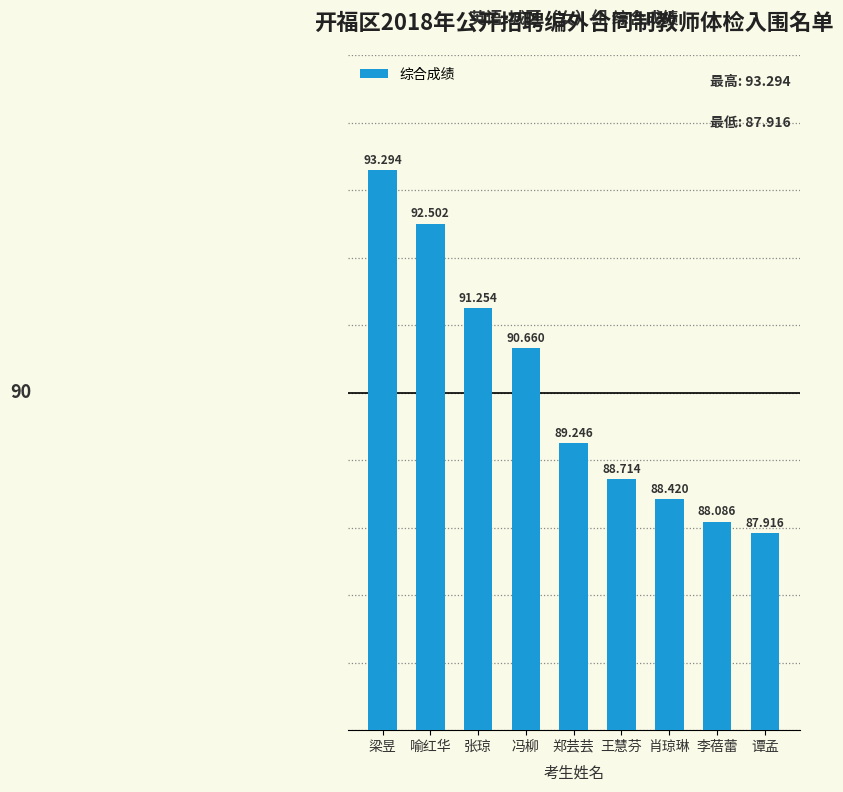

What is the label of the 8th bar from the left?

李蓓蕾